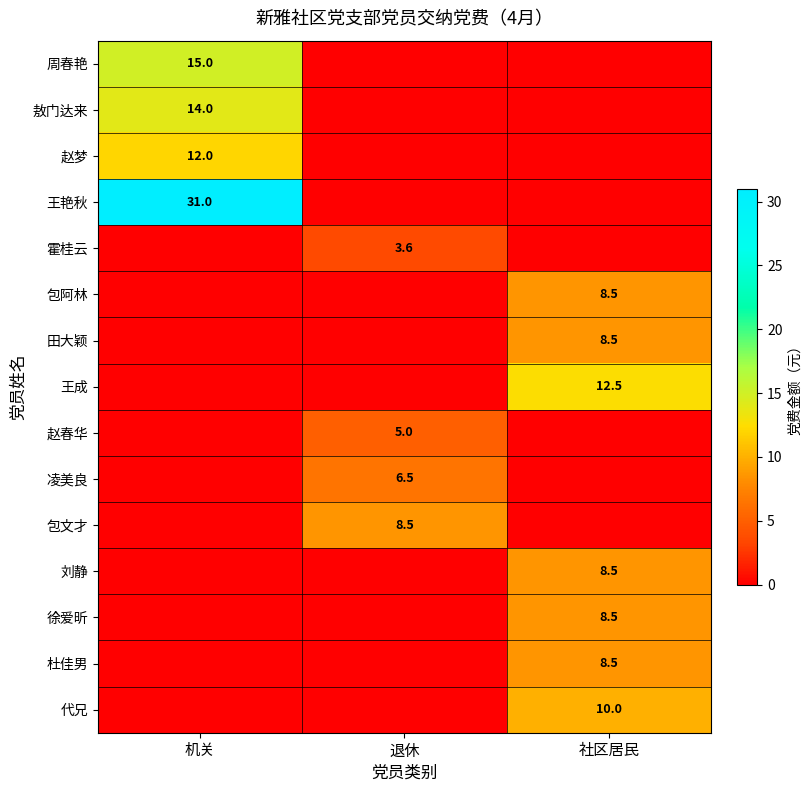

Is it true that 霍桂云 equals 3.6 at 退休?

True